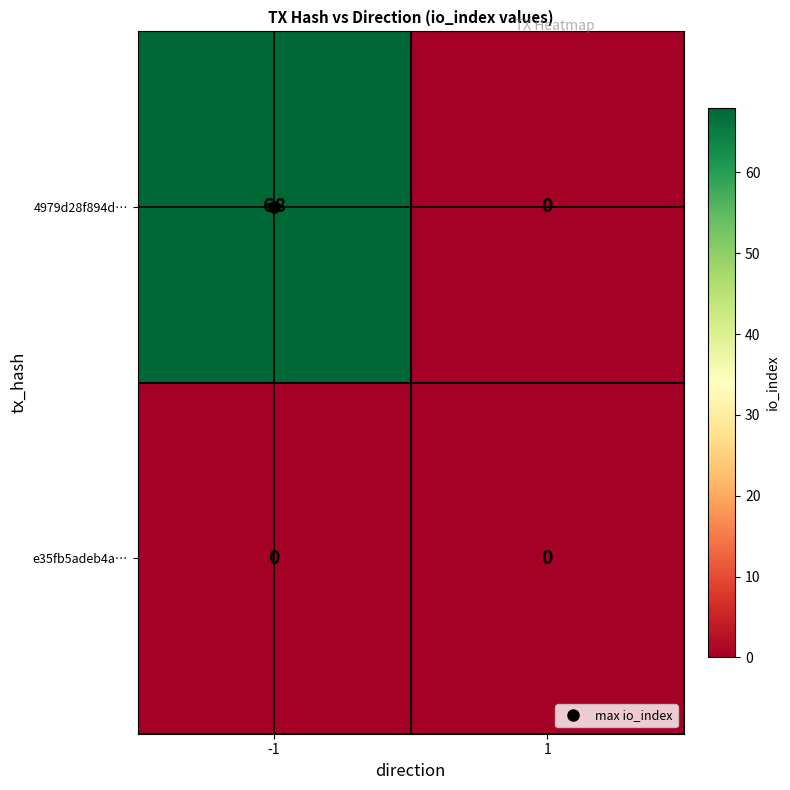

What is the sum of the 4979d28f894d… values at -1 and 1?

68